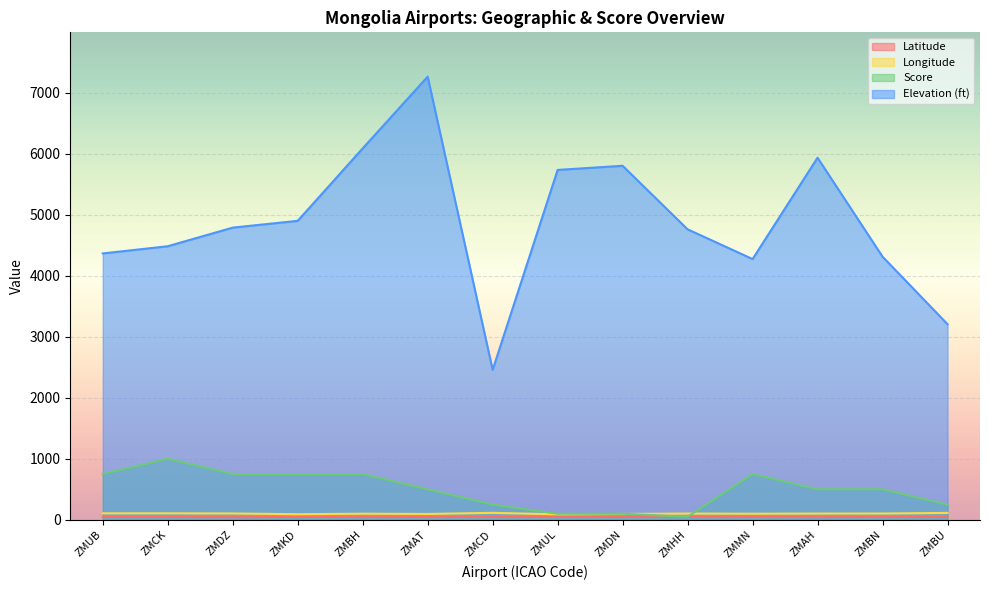

How many interior local peaks does the Elevation_ft series have?

3